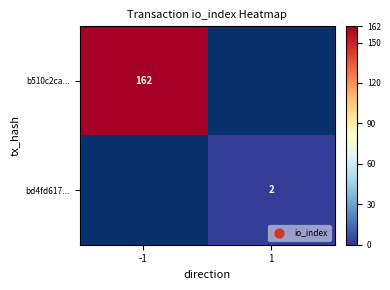

What is the greatest value displayed?

162.0